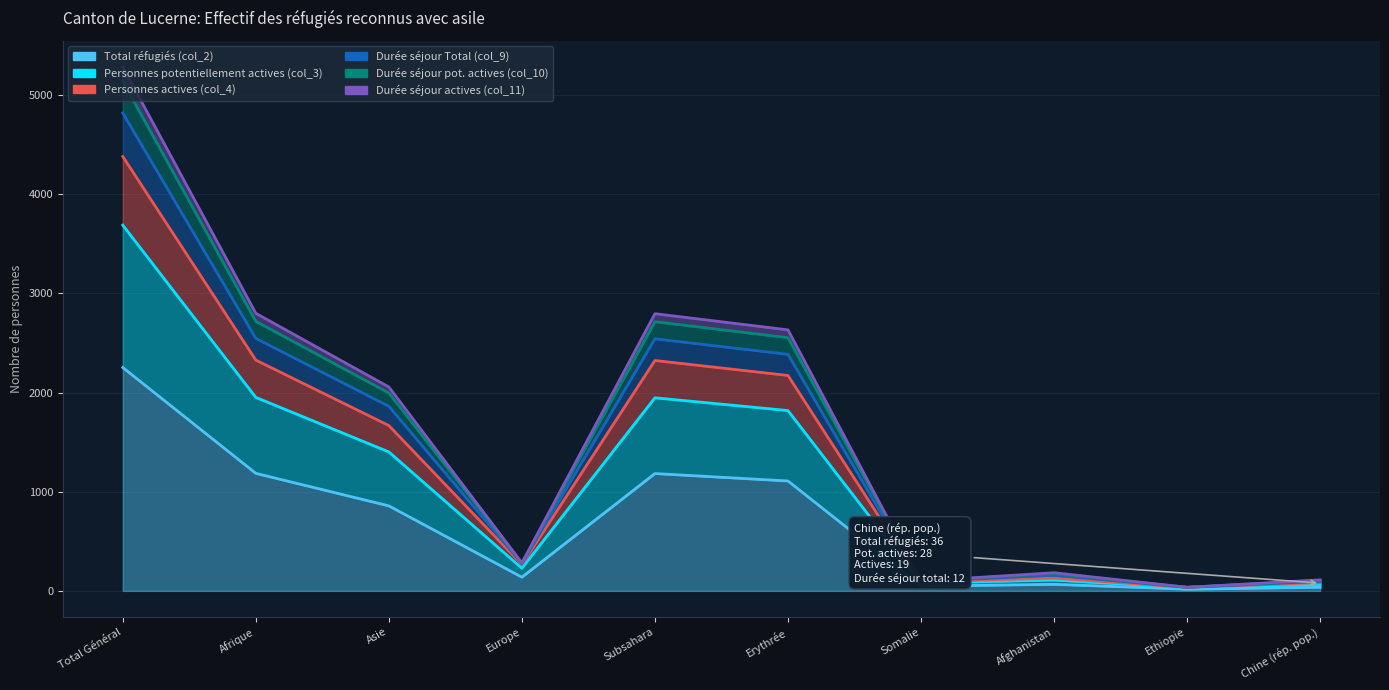

True or false: Personnes actives (col_4) has more than 1 interior local peaks.

True